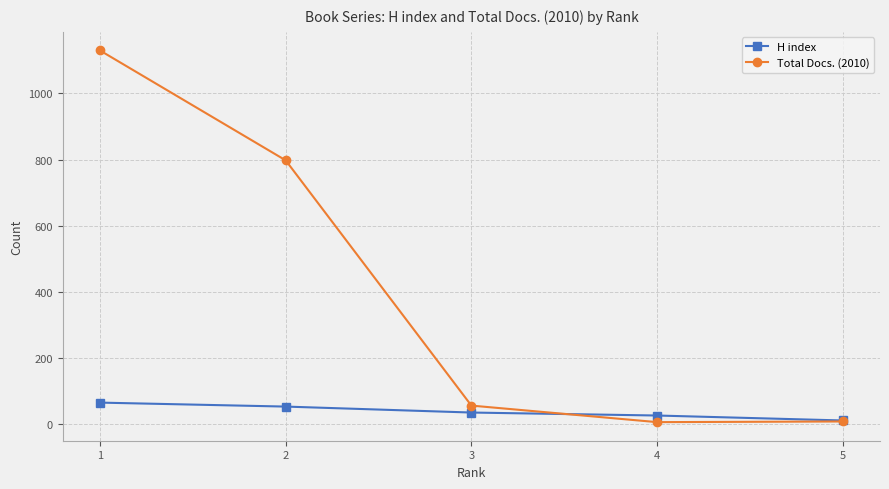

What are all the series names shown in the legend?

H index, Total Docs. (2010)